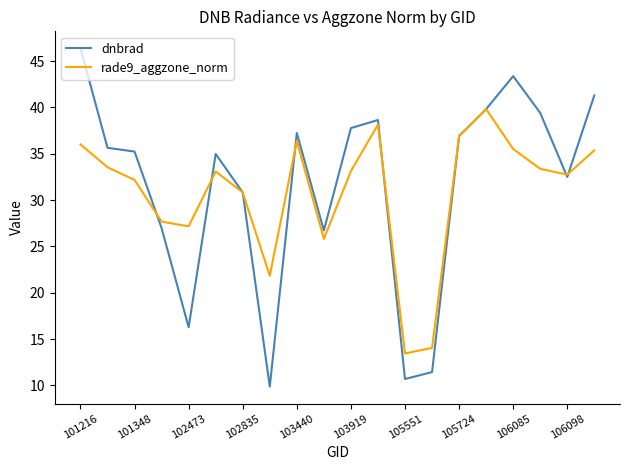

What are all the series names shown in the legend?

dnbrad, rade9_aggzone_norm